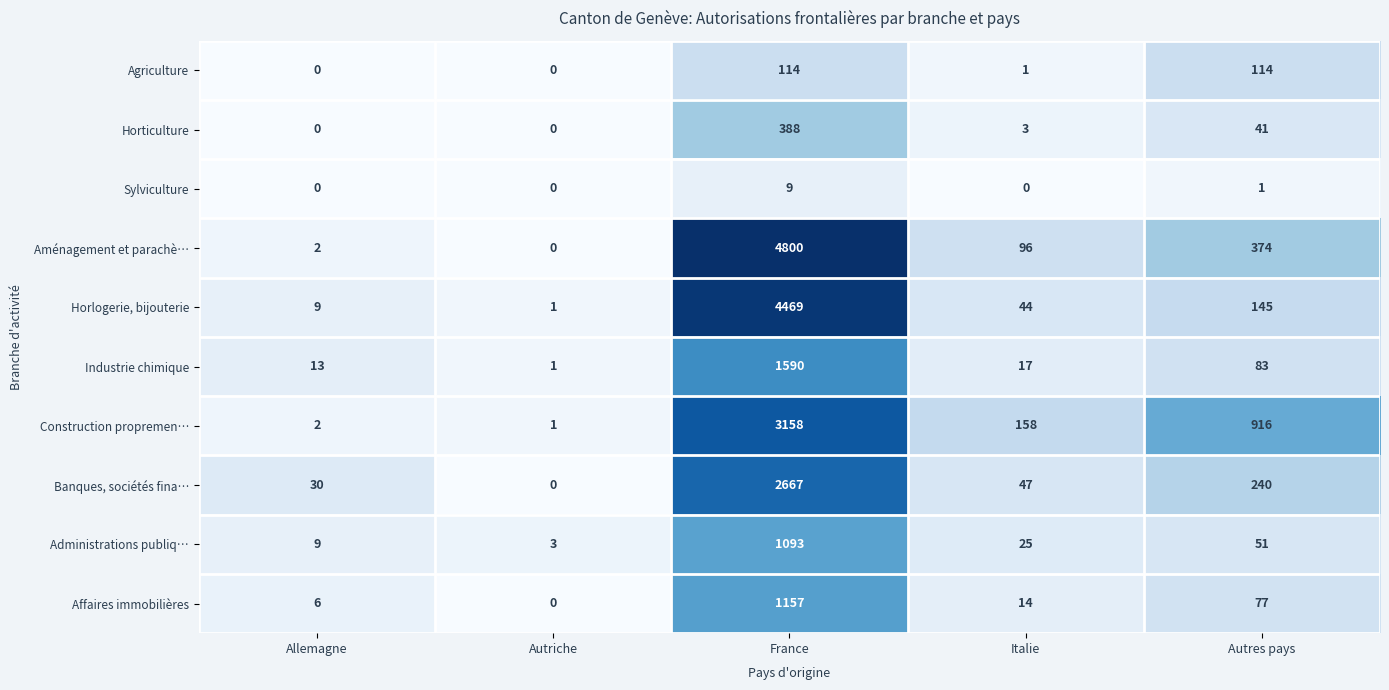

What value does the Aménagement et parachè… series have at Autres pays, to the nearest 10?

370